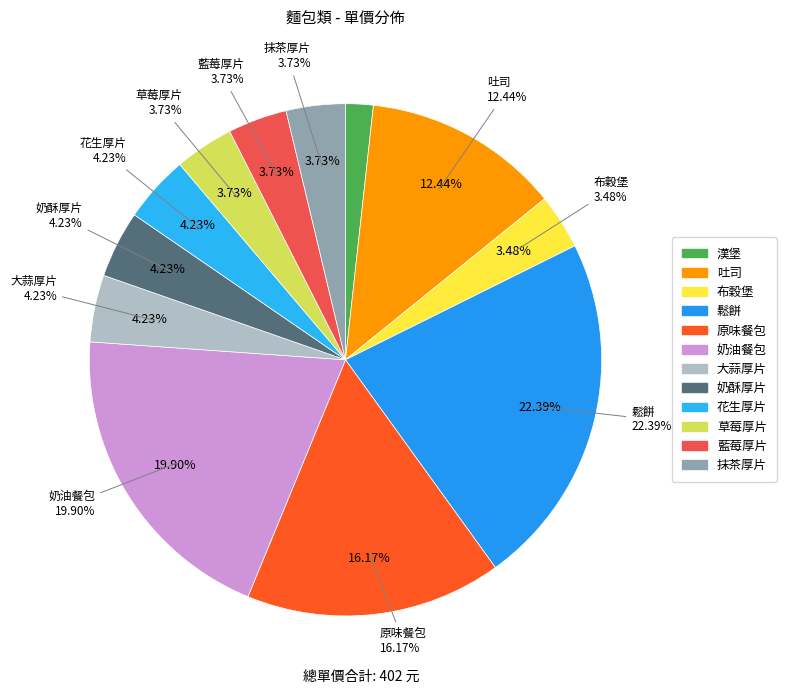

Rank the categories by value from highest to lowest.

鬆餅, 奶油餐包, 原味餐包, 吐司, 大蒜厚片, 奶酥厚片, 花生厚片, 草莓厚片, 藍莓厚片, 抹茶厚片, 布穀堡, 漢堡